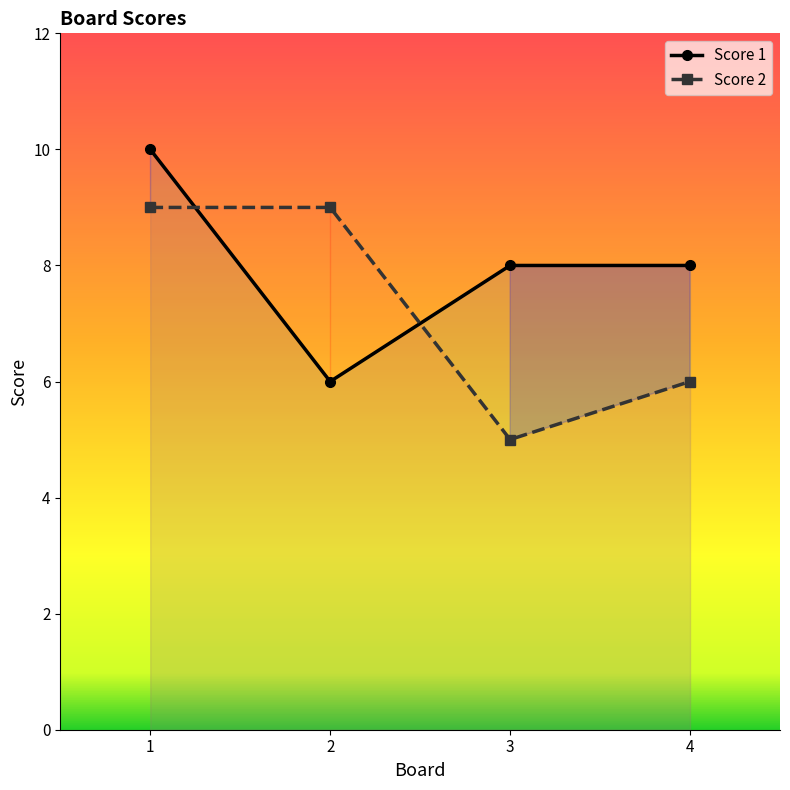

How many series are shown in this chart?

2